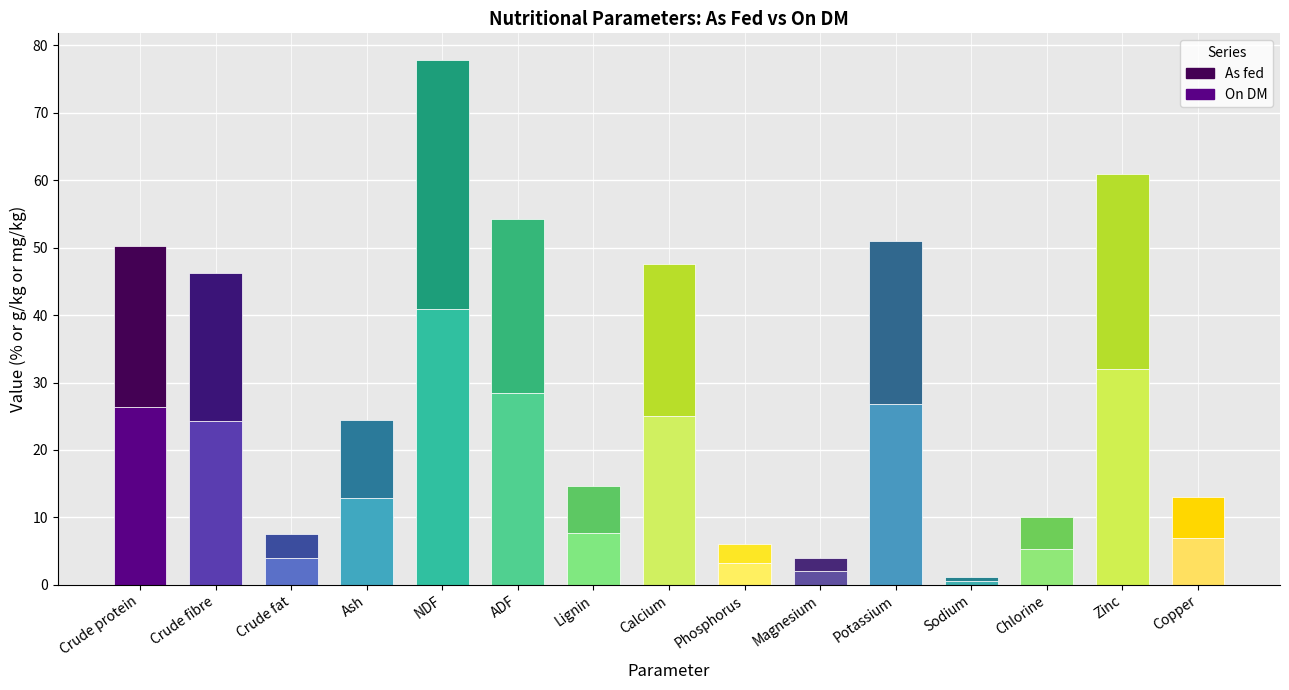

At which label does On DM reach its peak?

NDF